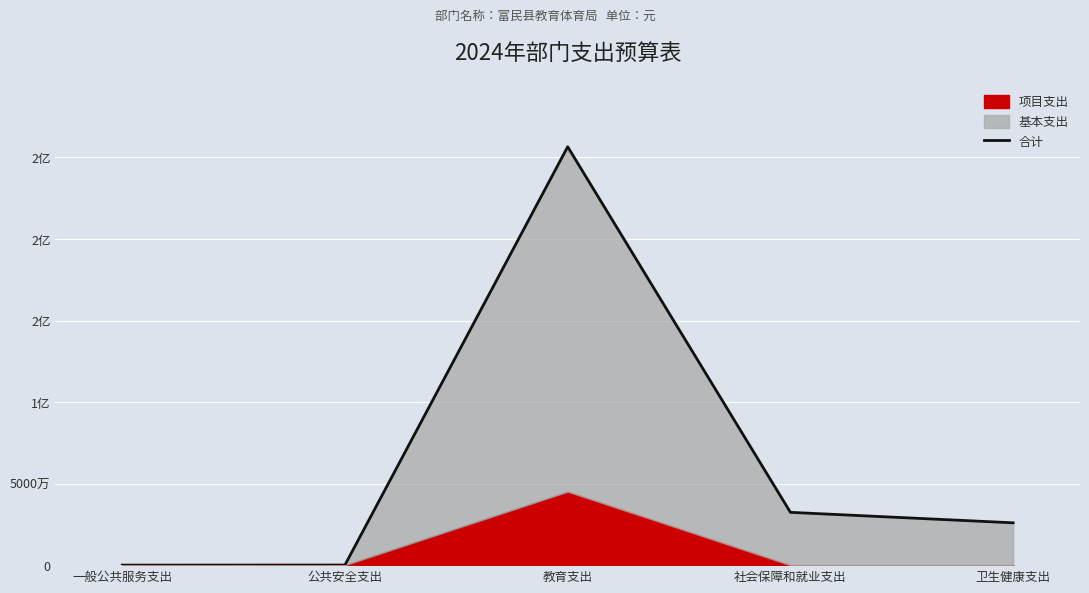

What is the minimum value shown in the chart?

10000.0